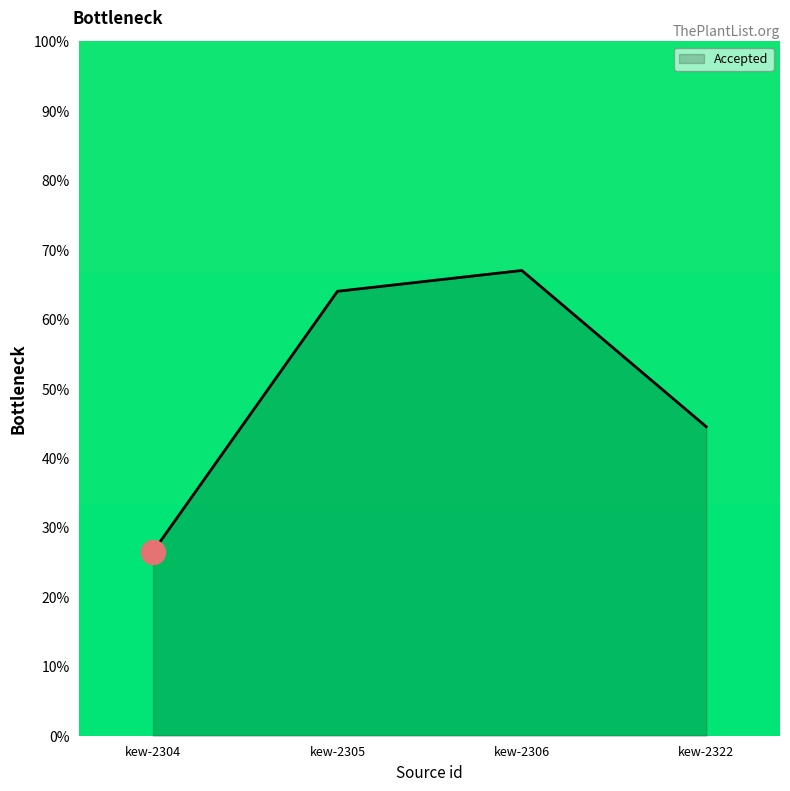

What is the change in value from kew-2305 to kew-2306?

+3.0